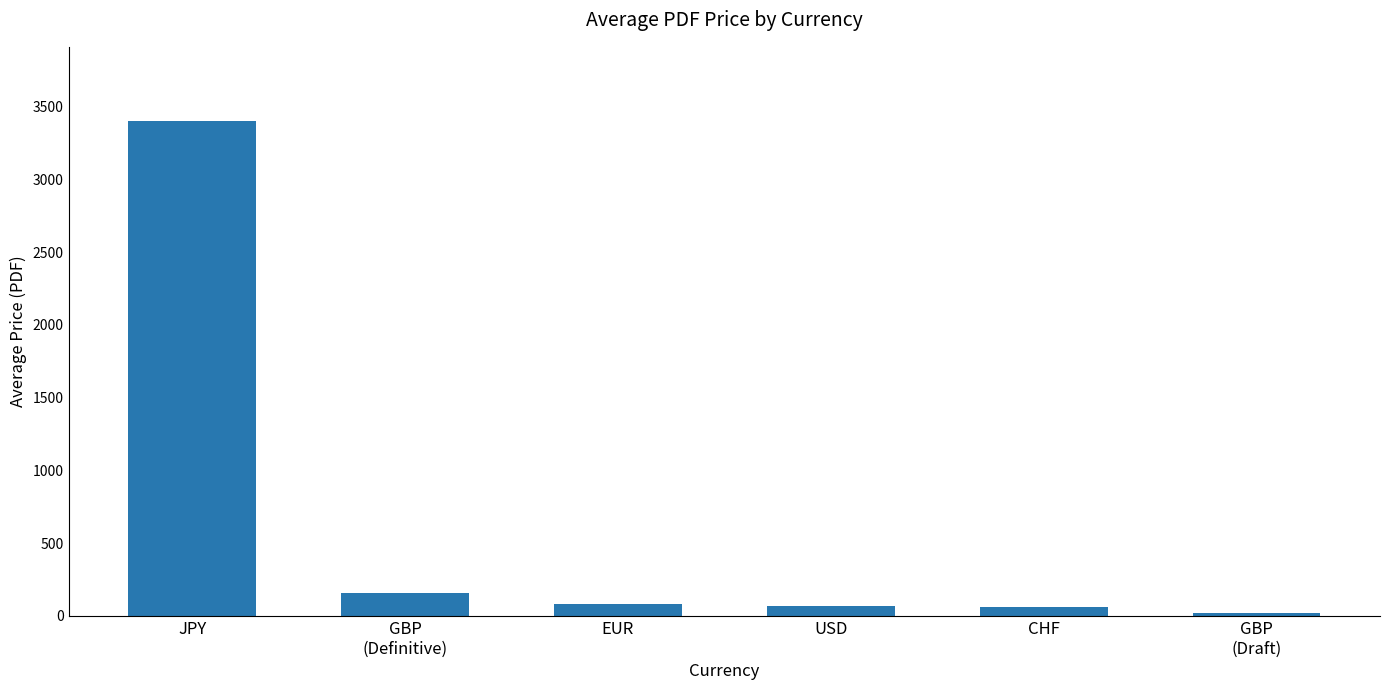

What is the difference between the maximum and minimum values?

3380.0